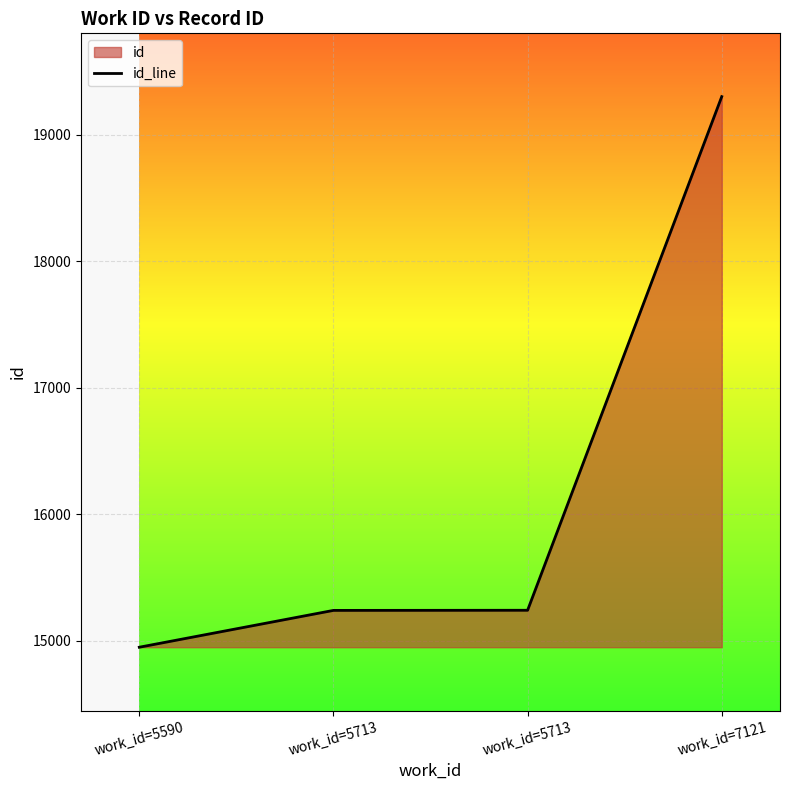

What is the change in value from work_id=5713 to work_id=7121?

+4058